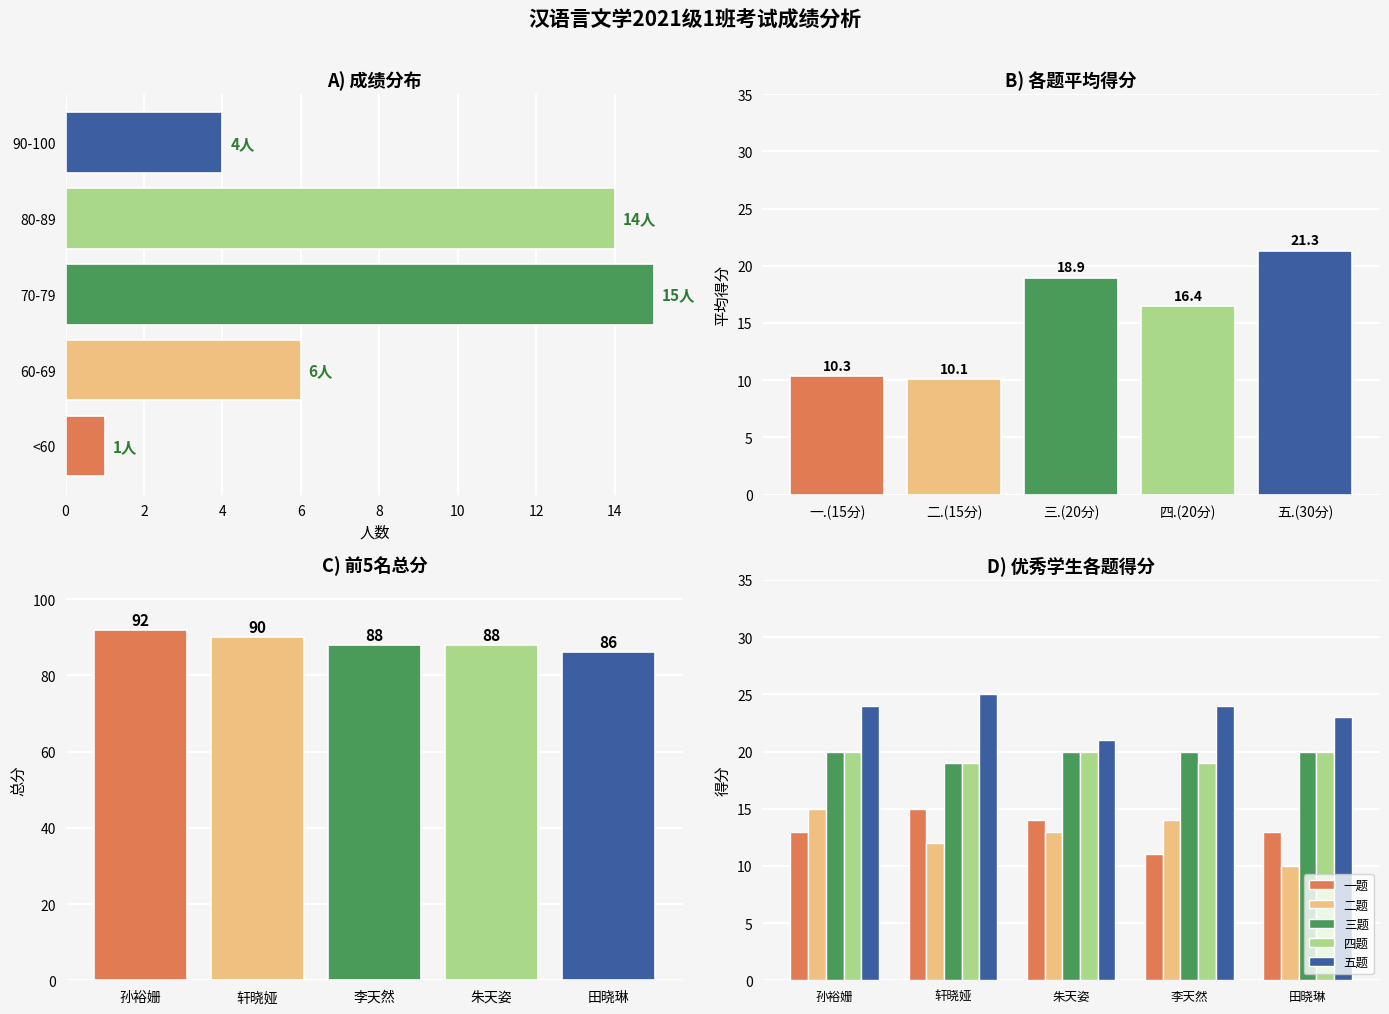

Is the value of 三题 at 轩晓娅 greater than the value of 二题 at 田晓琳?

Yes